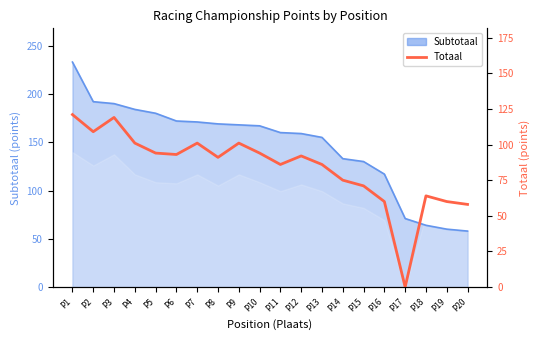

The chart shows a value of 109 at P2. True or false?

True